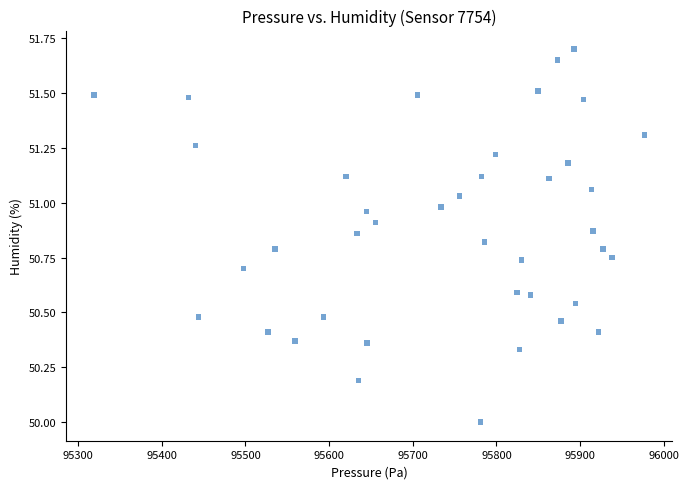

What is the range of X values (max minus min)?

658.7